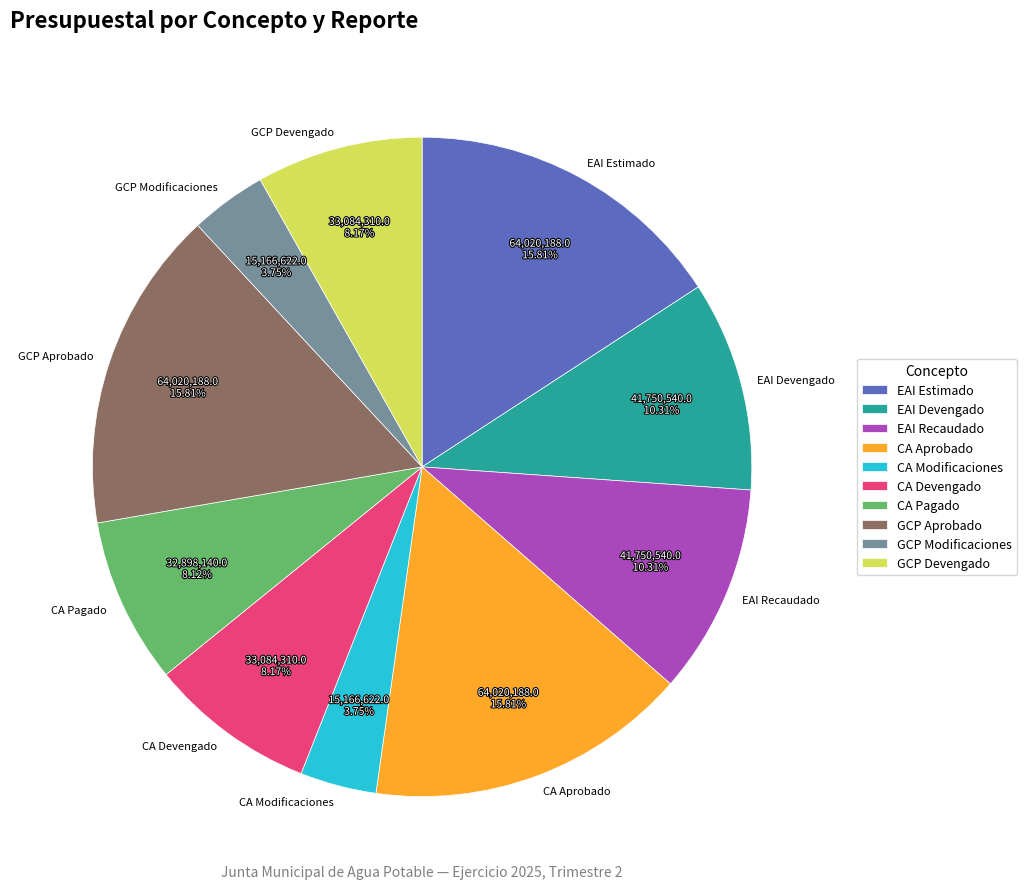

Approximately how many times larger is the value at EAI Devengado compared to CA Aprobado?

0.7